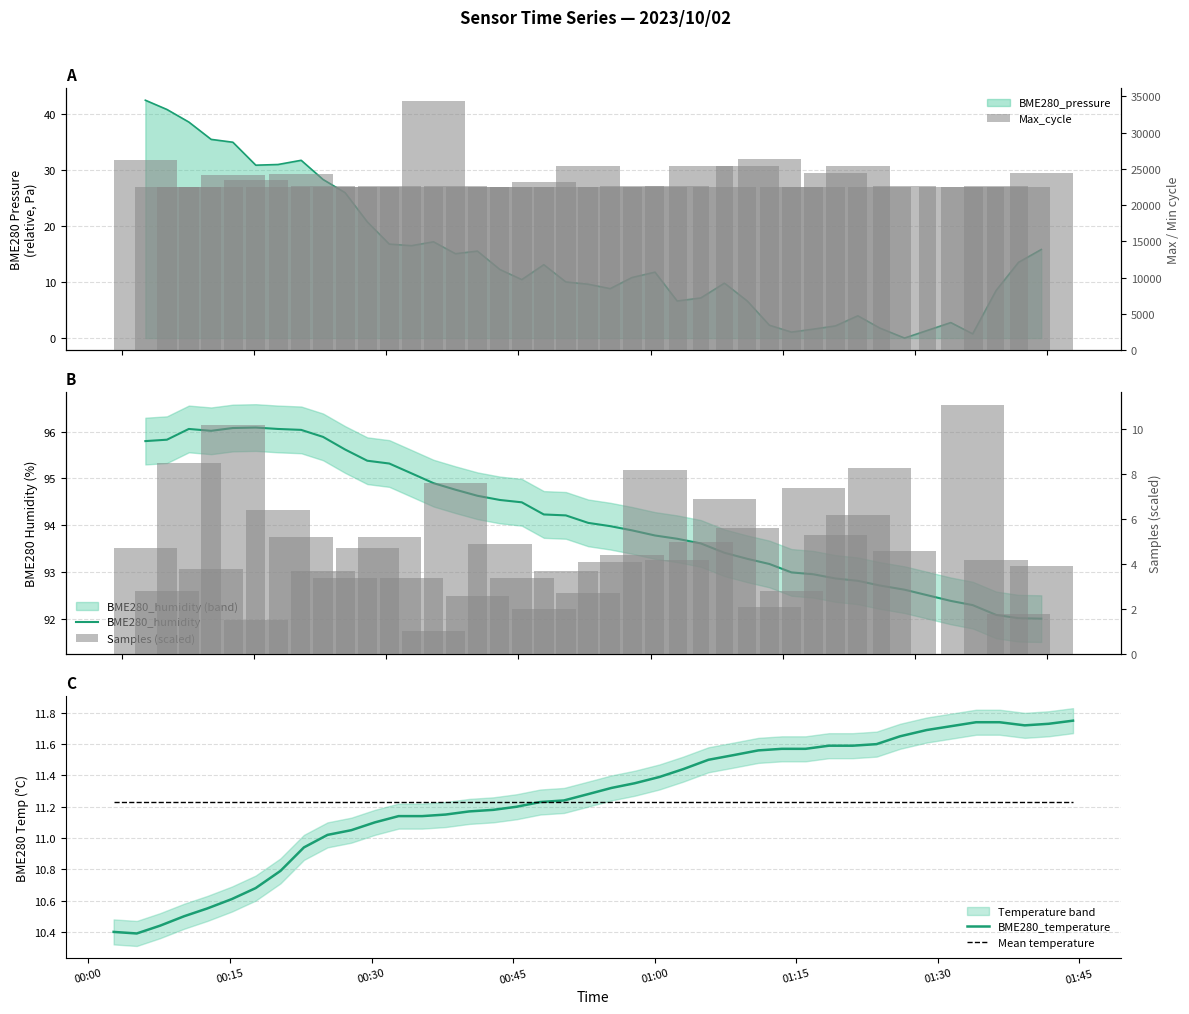

What is the difference between the second highest and minimum values in the BME280_humidity series?

4.1